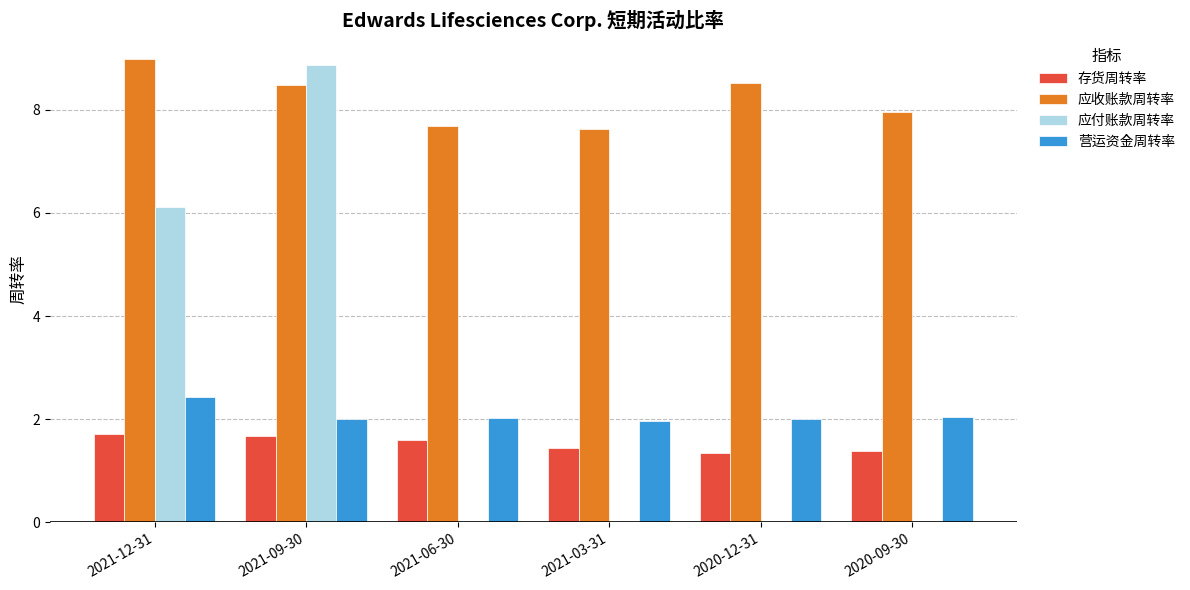

Is it true that 存货周转率 equals 2.3 at 2021-09-30?

False